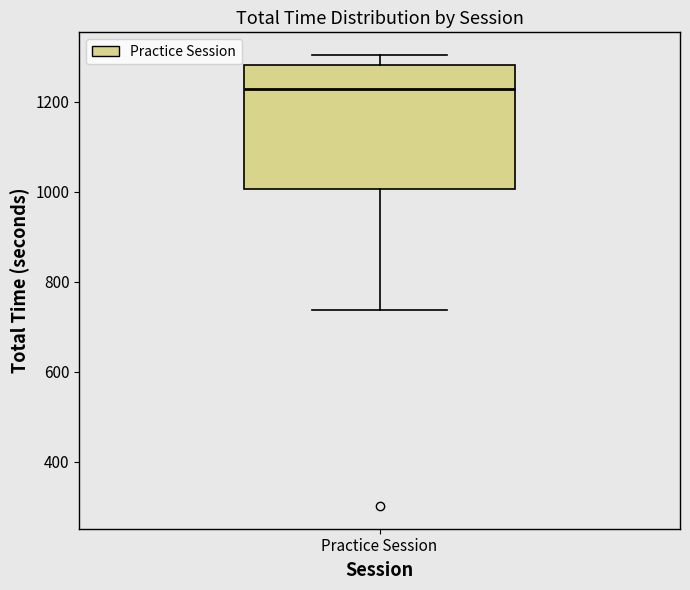

Where is the lower edge of the box for Practice Session on the y-axis? The values are not printed on the chart, so give them approximately, as read against the axis.

1000